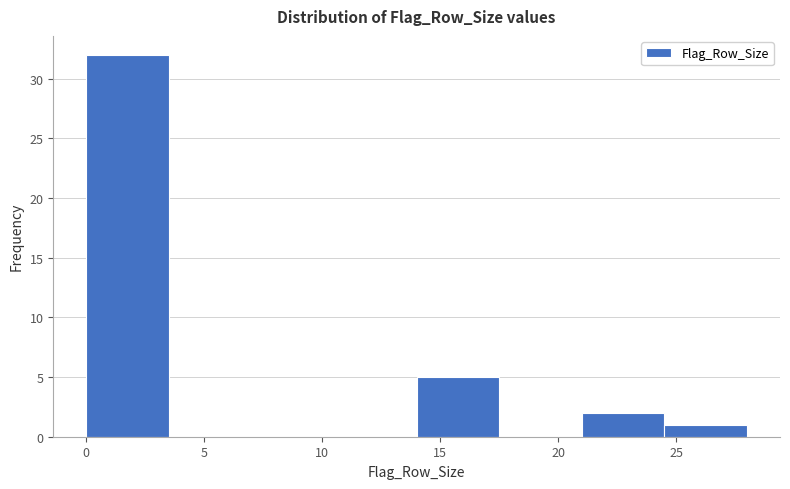

How tall is the bar that spans 14.0 to 17.5 on the x-axis? The values are not printed on the chart, so give them approximately, as read against the axis.

5